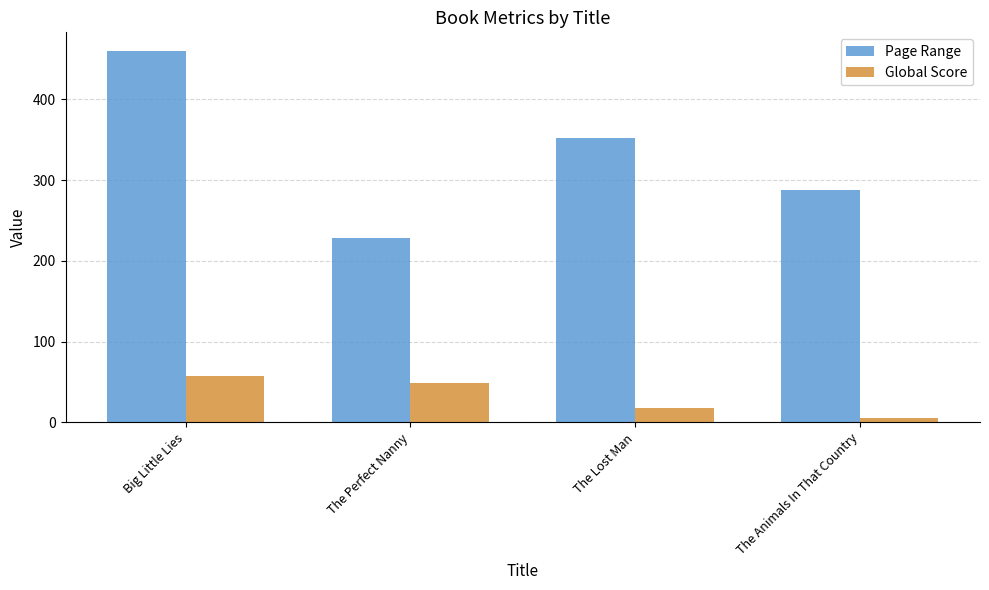

How many bars are there in total?

8